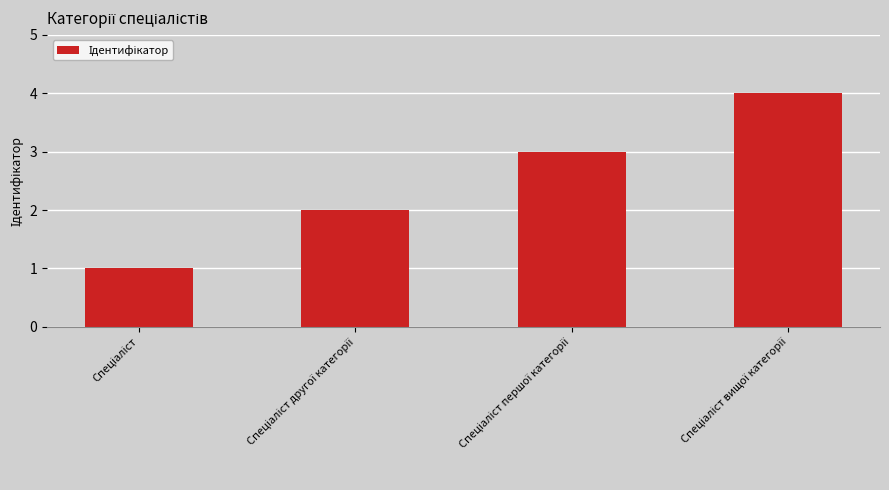

How many bars are there in total?

4